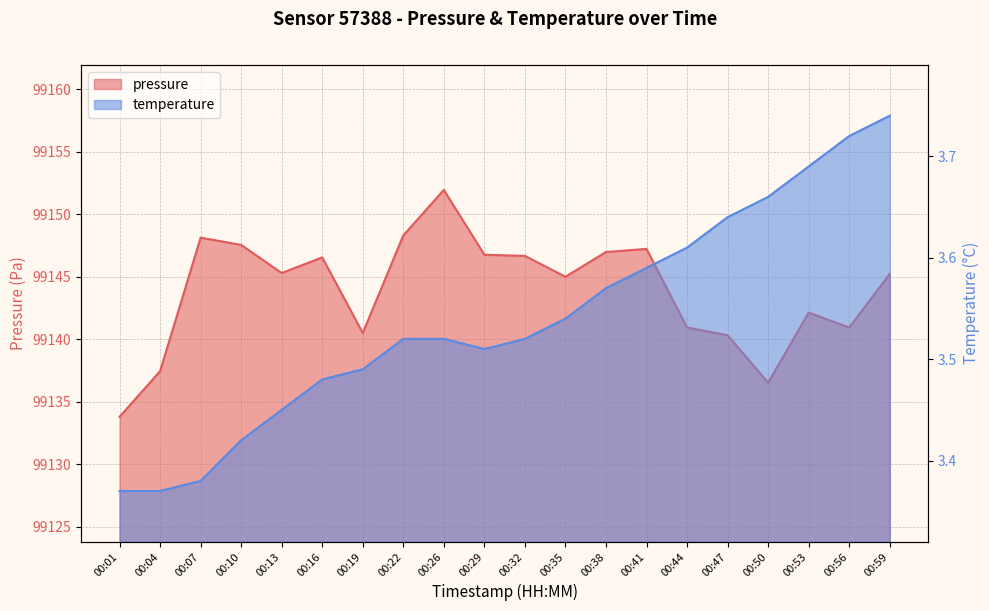

What is the minimum value for temperature?

3.4